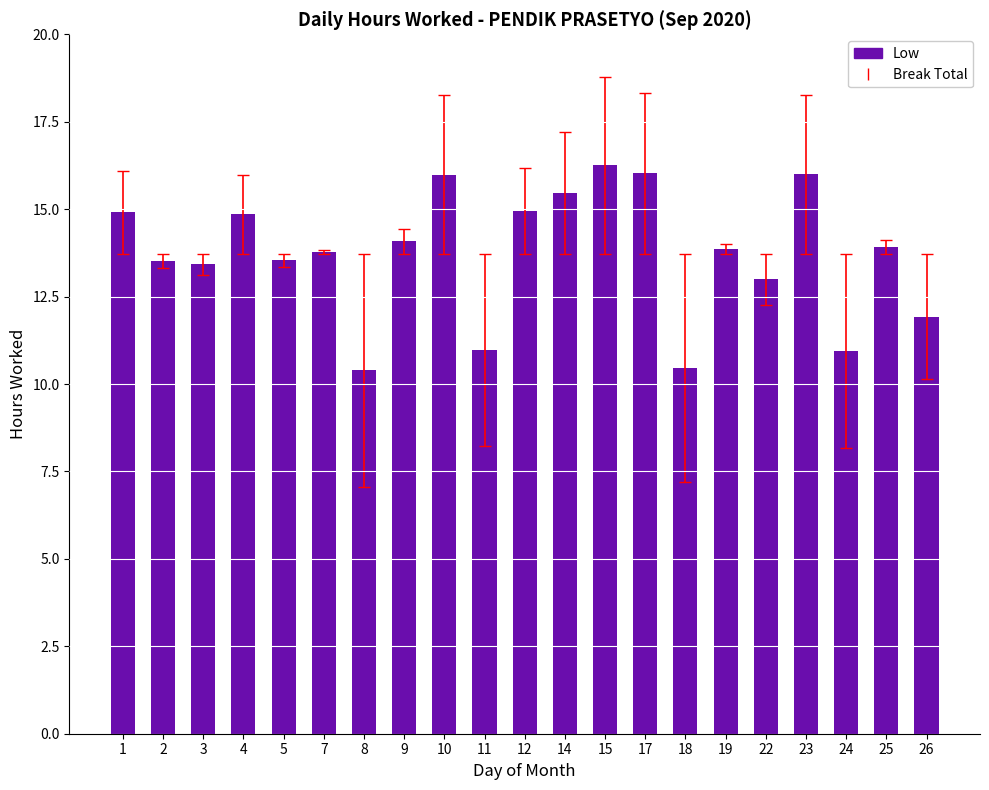

What is the minimum value shown in the chart?

10.4